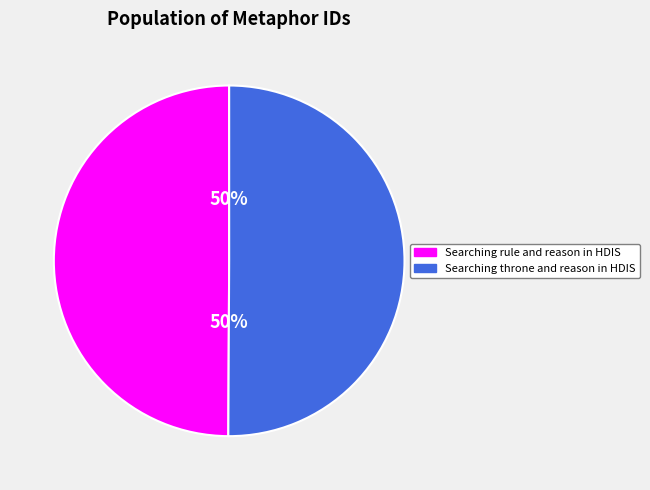

To the nearest percent, what is the average slice percentage?

50%